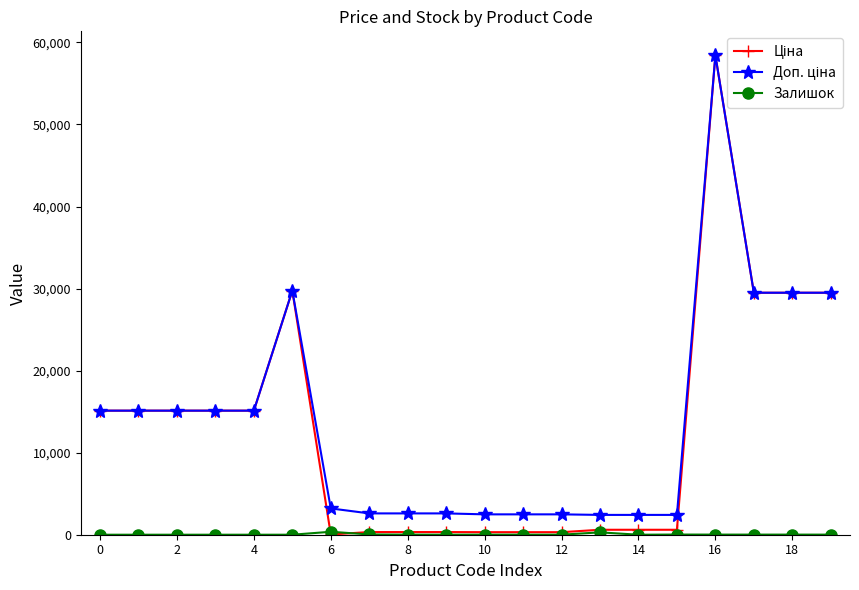

What is the maximum value shown in the chart?

58426.5